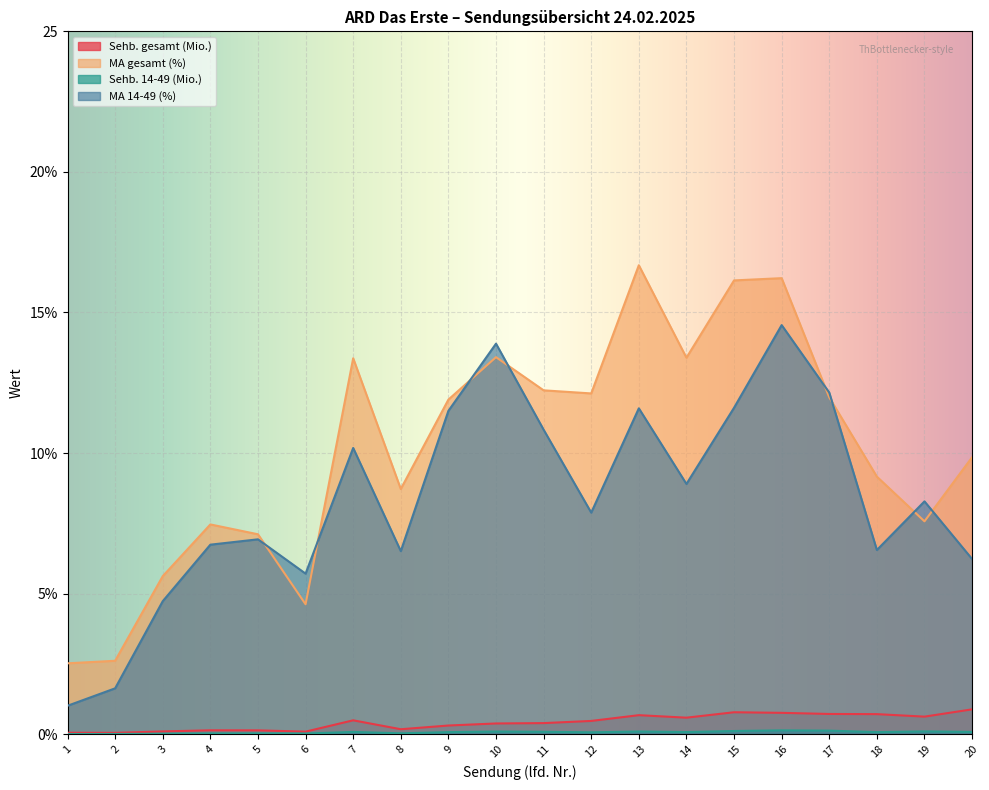

What is the difference between the Sehb. gesamt (Mio.) values at 7 and 18?

0.2